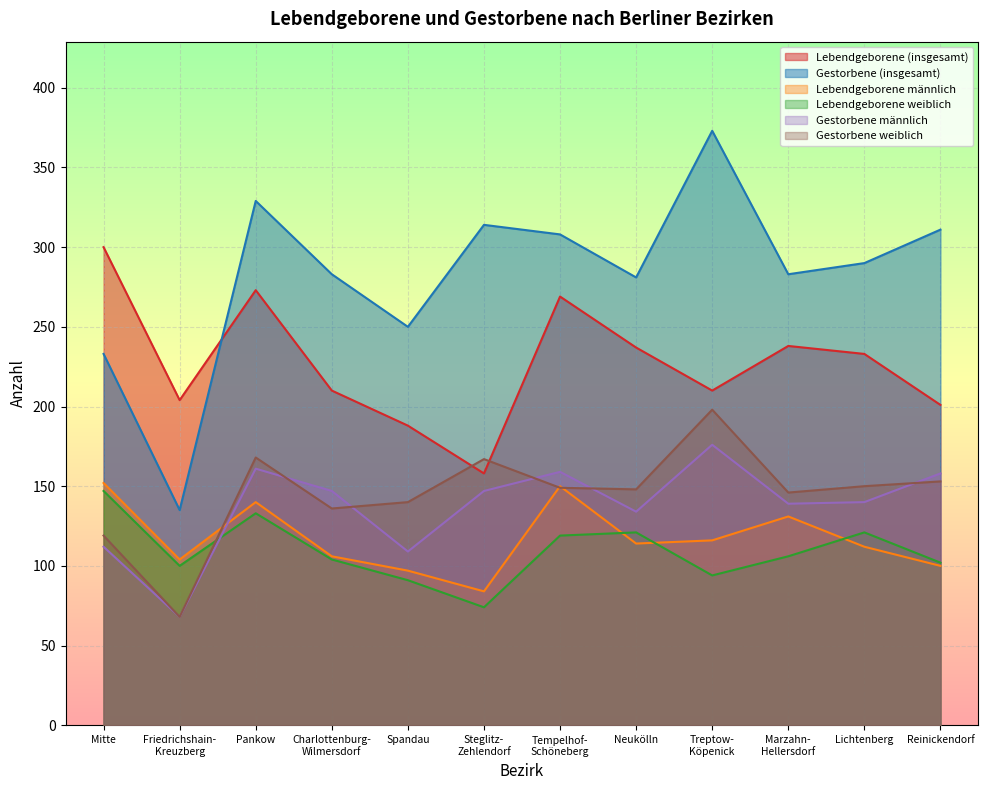

What is the label of the 12th point from the left?

Reinickendorf